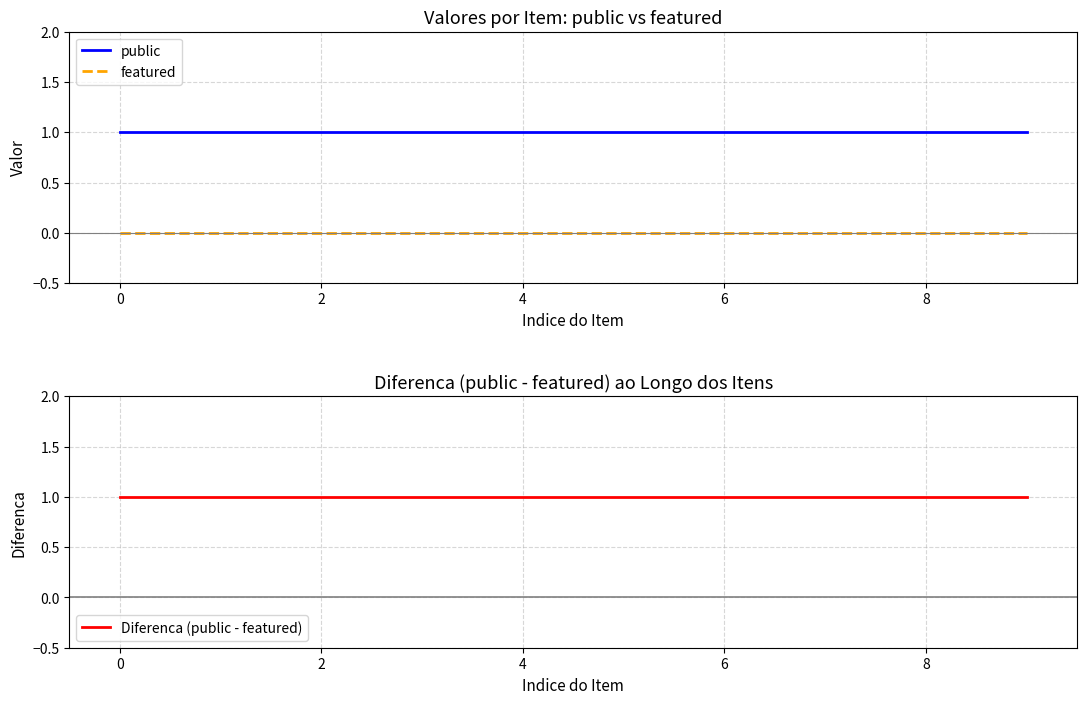

True or false: featured and public cross at least once.

False